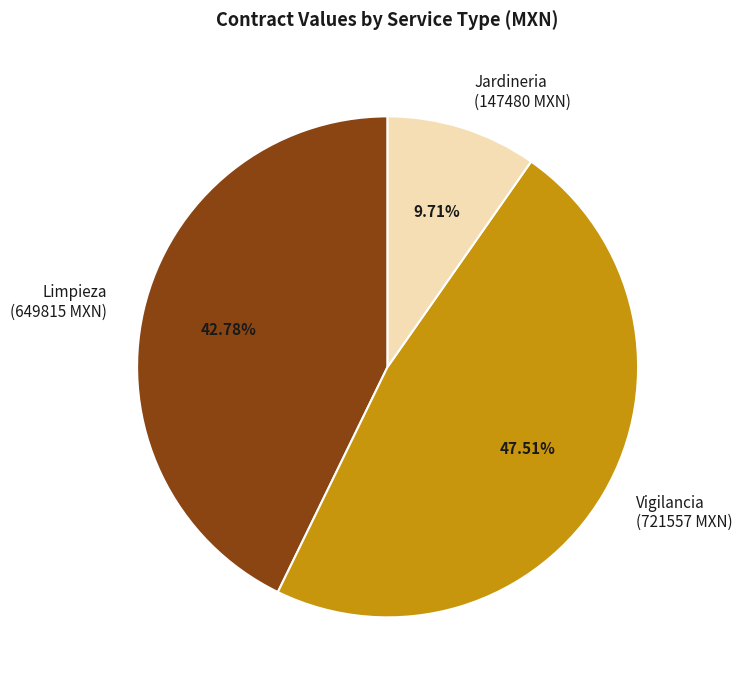

Does Vigilancia (721557 MXN) account for over 50% of the chart?

No